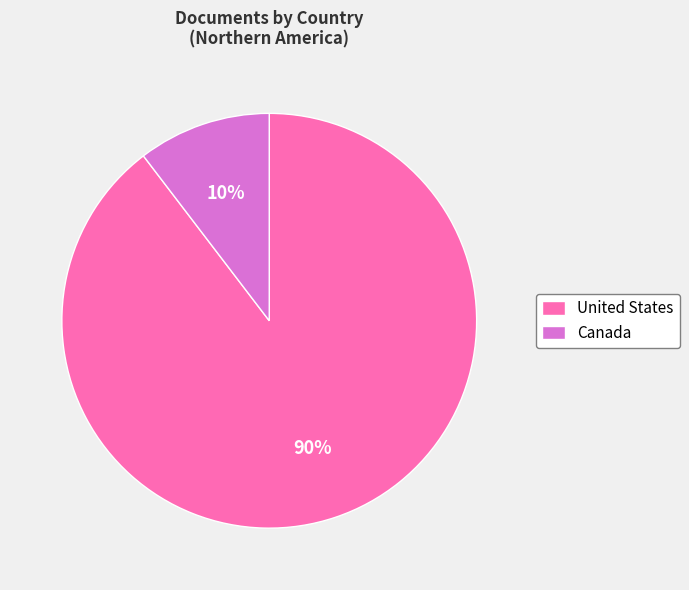

Is the sum of United States and Canada greater than half?

Yes